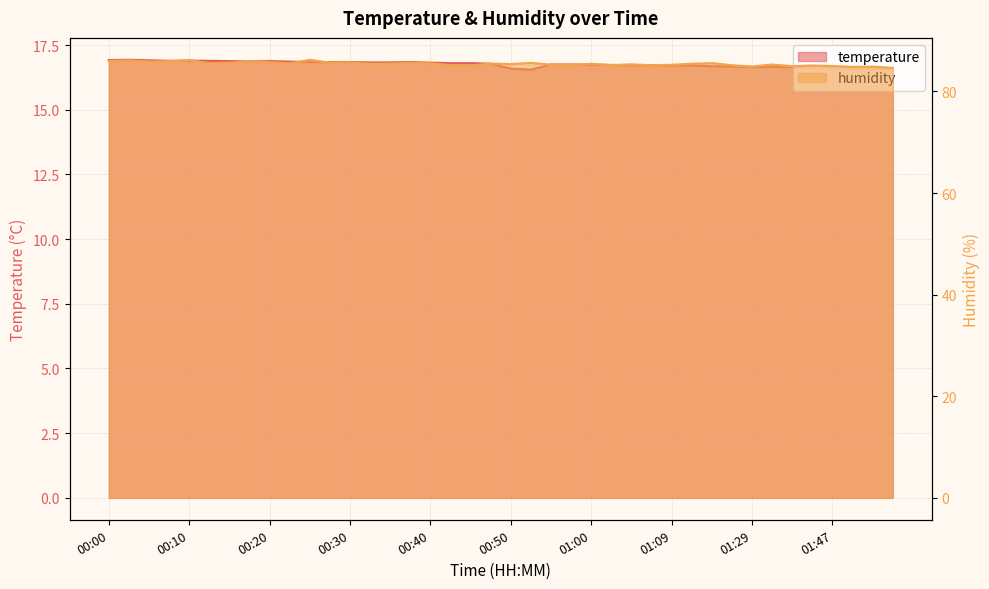

What is the approximate value of temperature at 00:10?

16.9